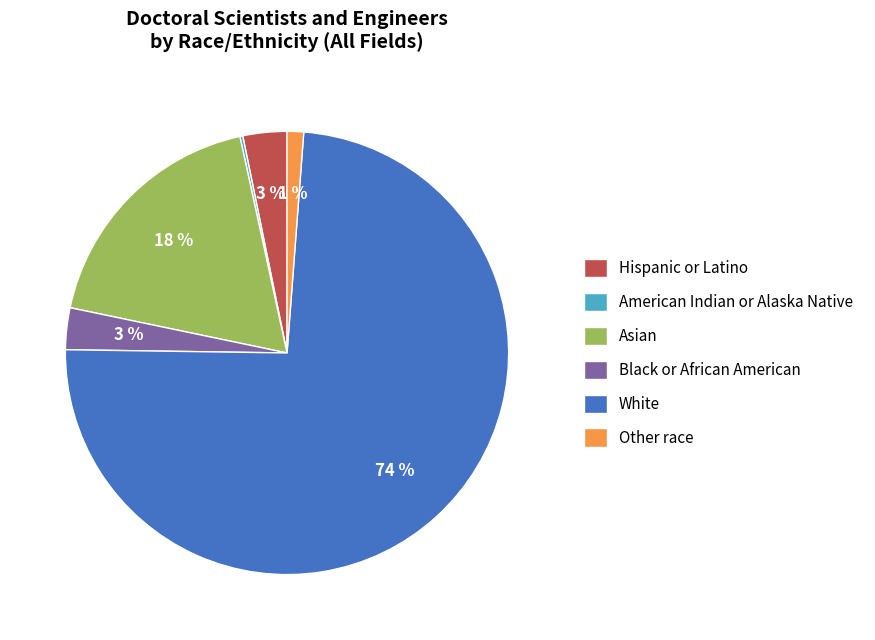

Does any single category account for the majority?

Yes